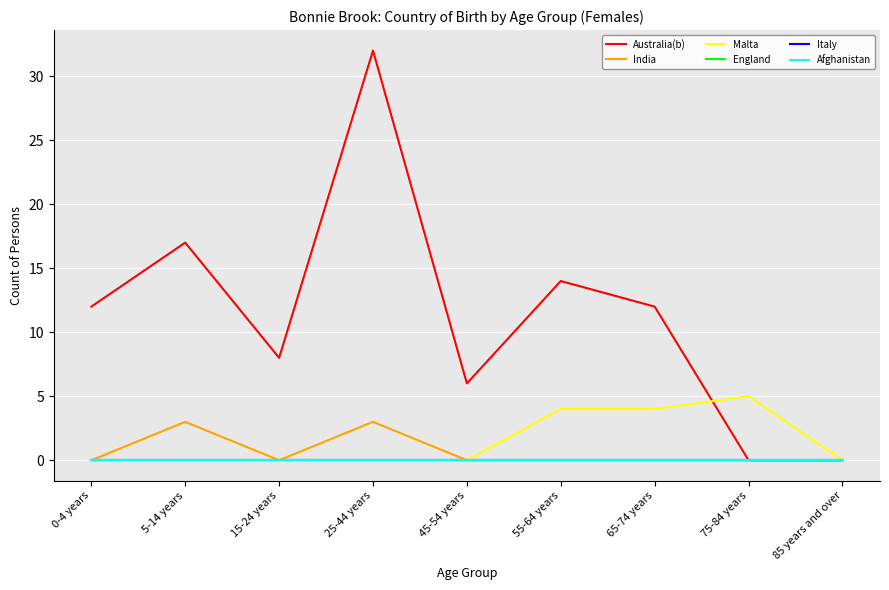

Rank the series by their maximum value, from lowest to highest.

England, Italy, Afghanistan, India, Malta, Australia(b)